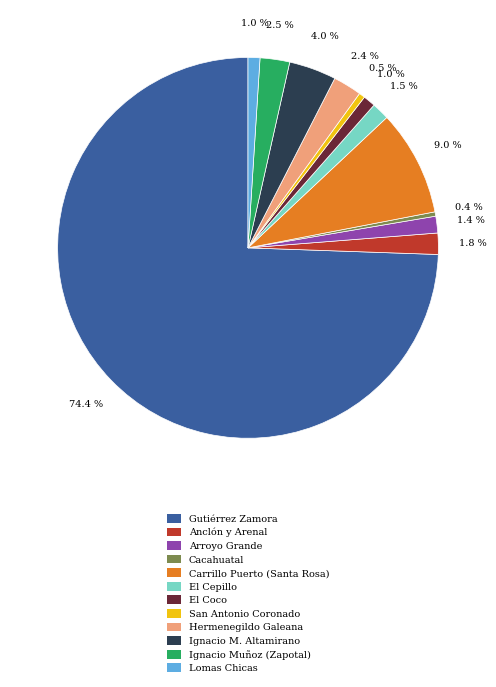

What portion of the pie excludes Ignacio Muñoz (Zapotal)?

97.5%